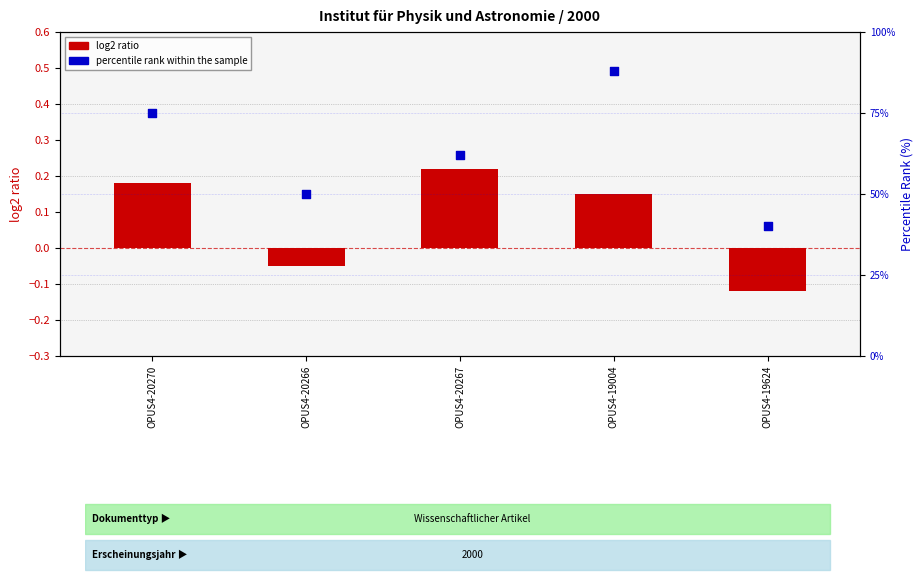

Which series has the widest spread of Y values?

percentile rank within the sample